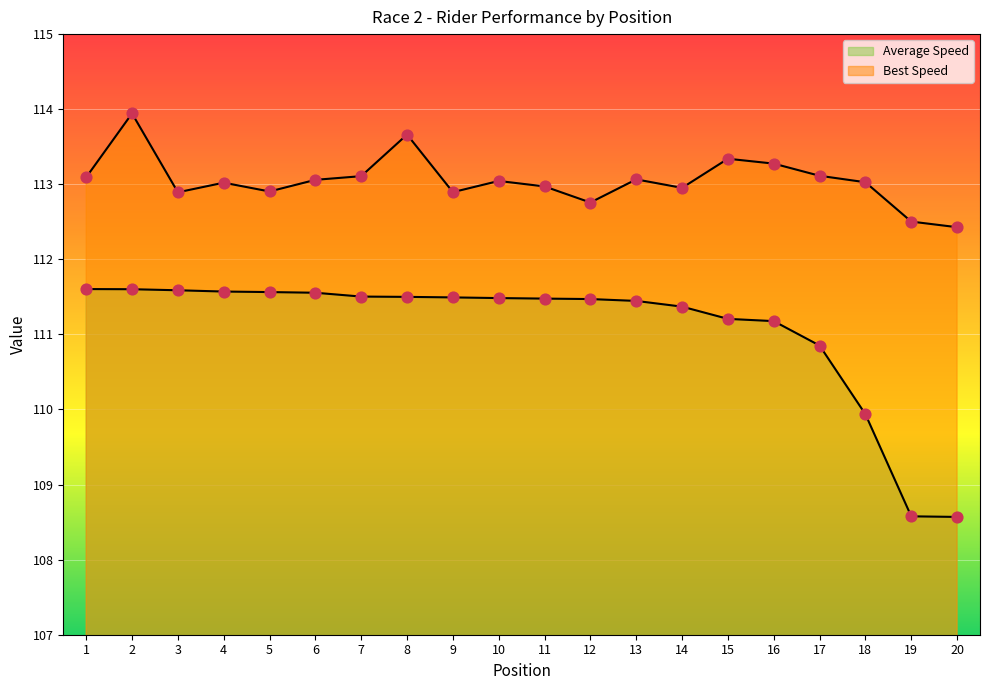

Which series has the widest spread of Y values?

Total Time